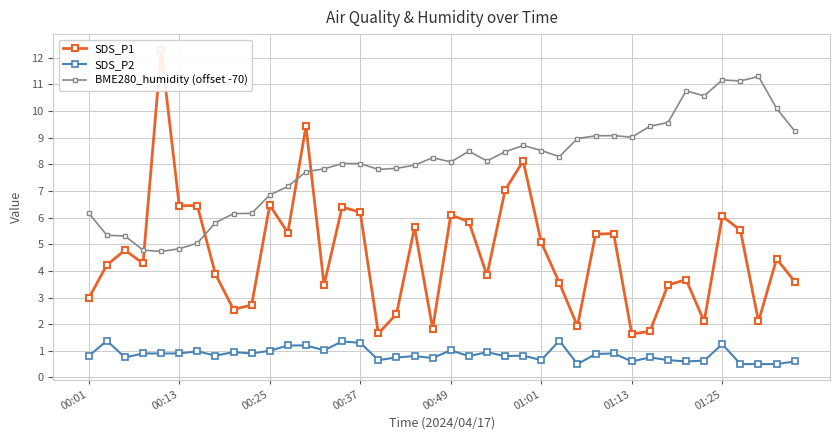

True or false: BME280_humidity (offset -70) has more than 1 points higher than both neighbors.

True